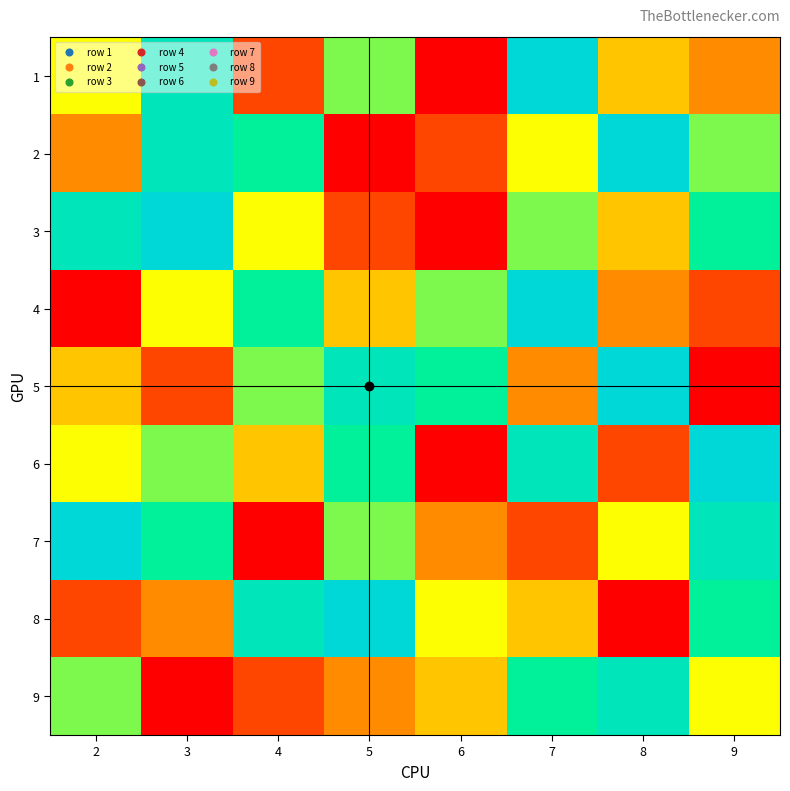

Between 9 and 2, which is larger?

2